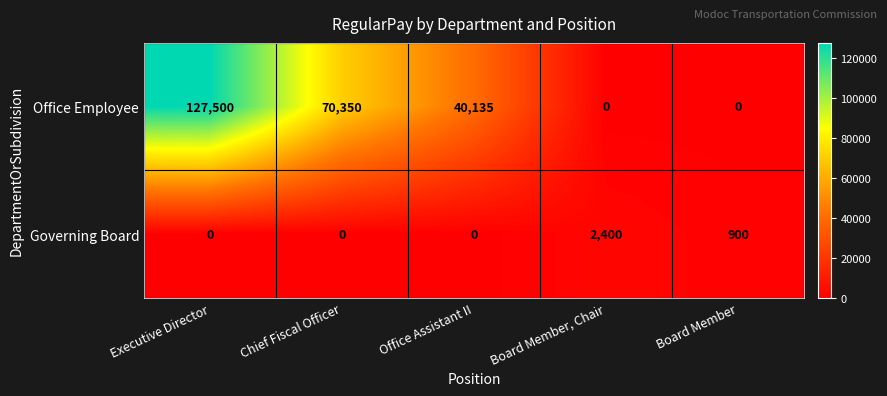

At Executive Director, list the series in order from smallest to largest.

Governing Board, Office Employee